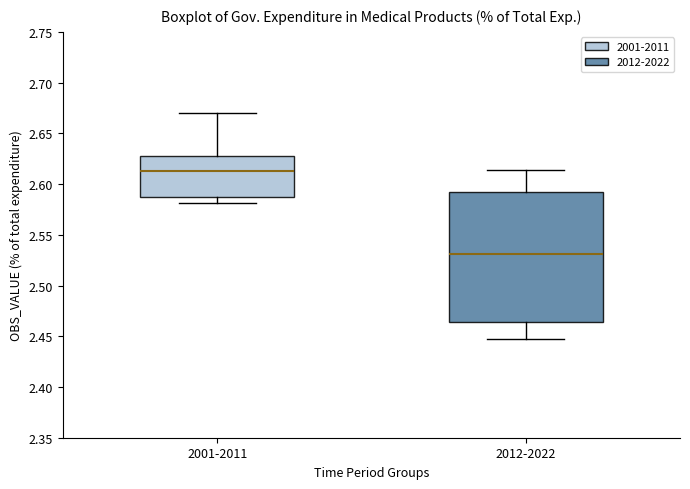

Which box has the lowest median line?

2012-2022